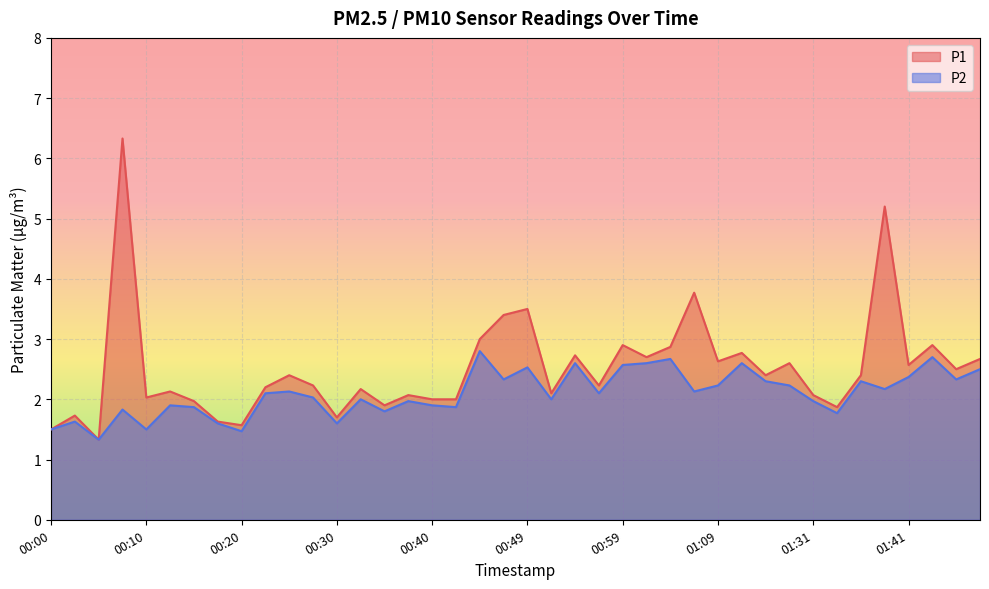

The P1 series shows 3.6 at 00:52. True or false?

False